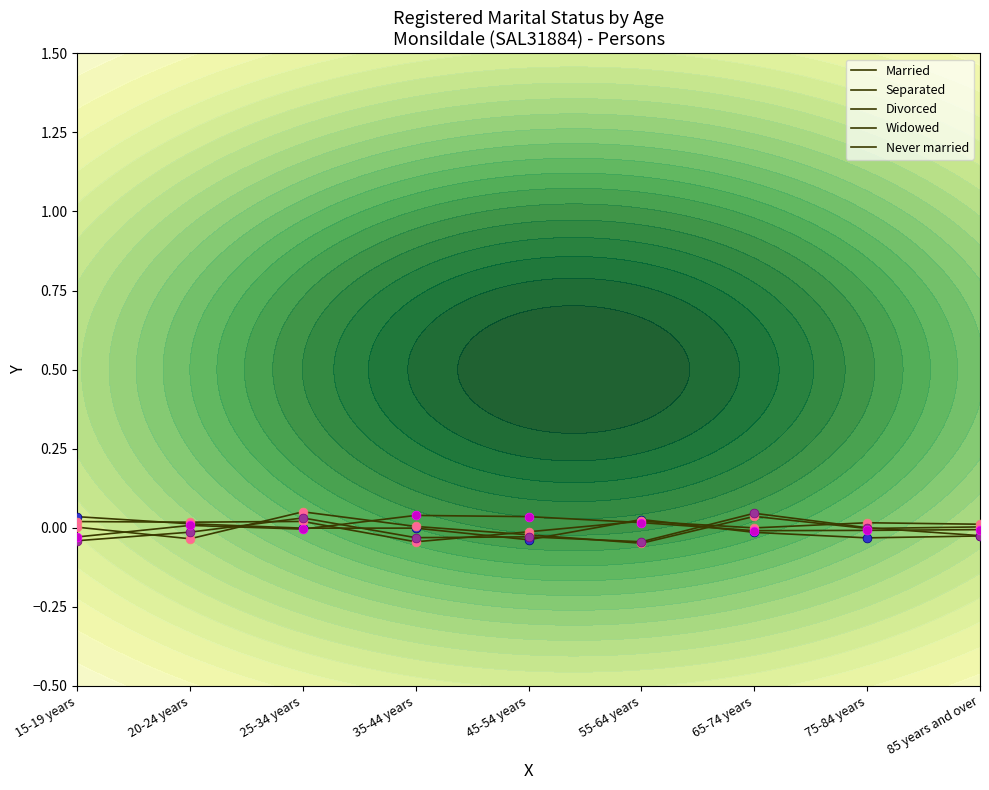

Which series reaches the maximum Y coordinate?

Divorced